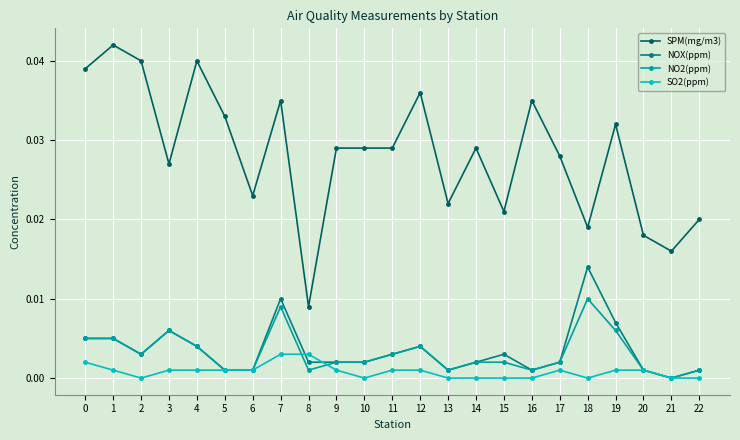

How many lines are shown in the chart?

4